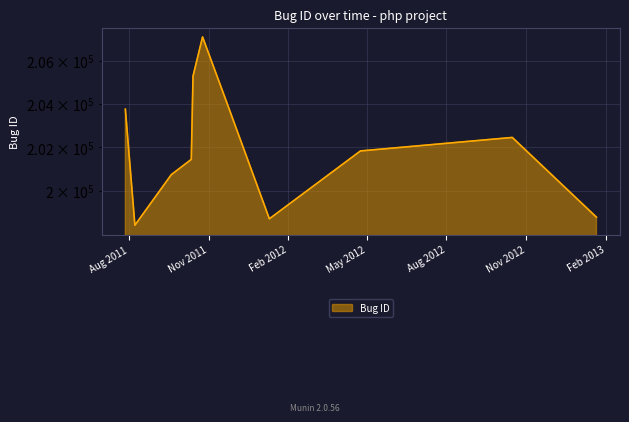

True or false: there are more than 0 points higher than both neighbors.

True